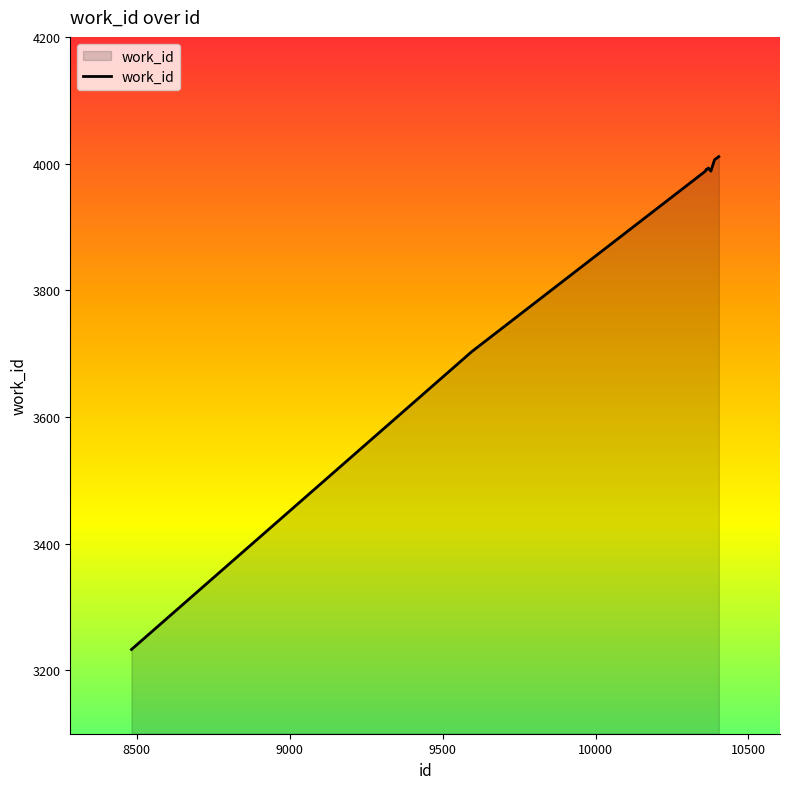

What is the difference between the second highest and second lowest values?

303